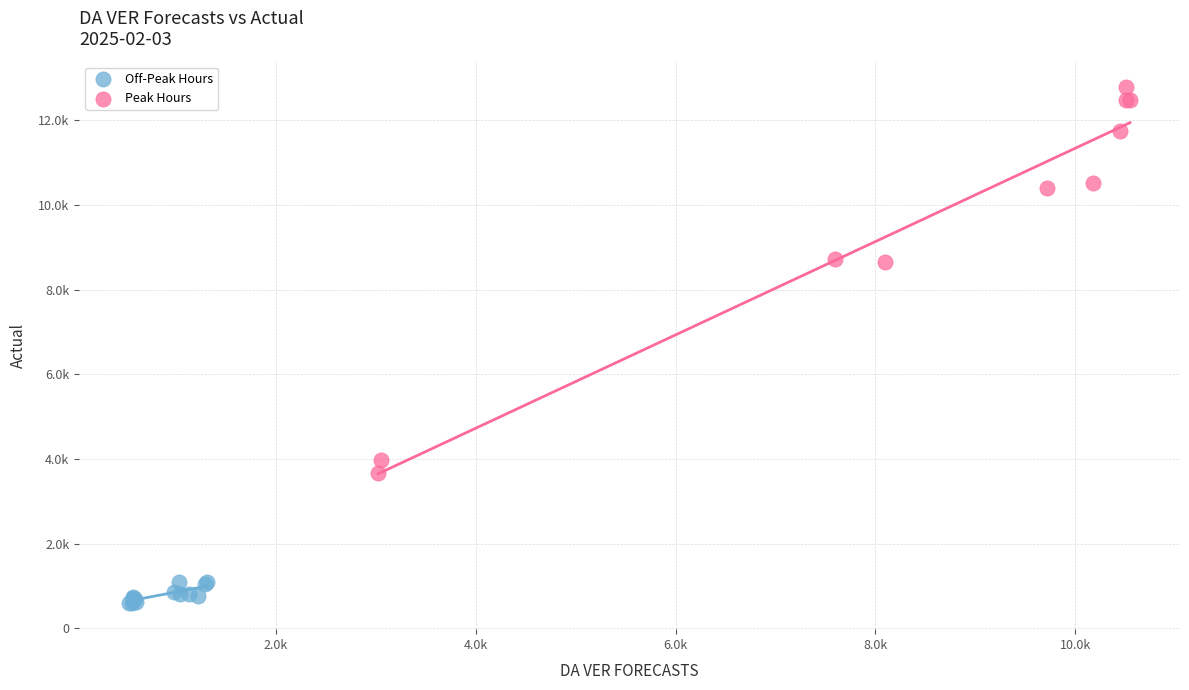

Which series has the widest spread of Y values?

Peak Hours